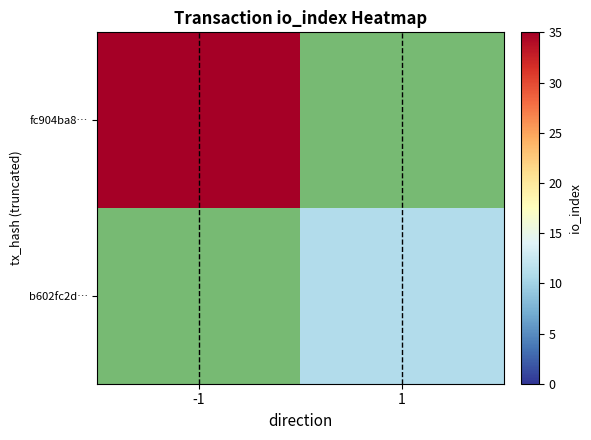

How many data points does each series have?

2